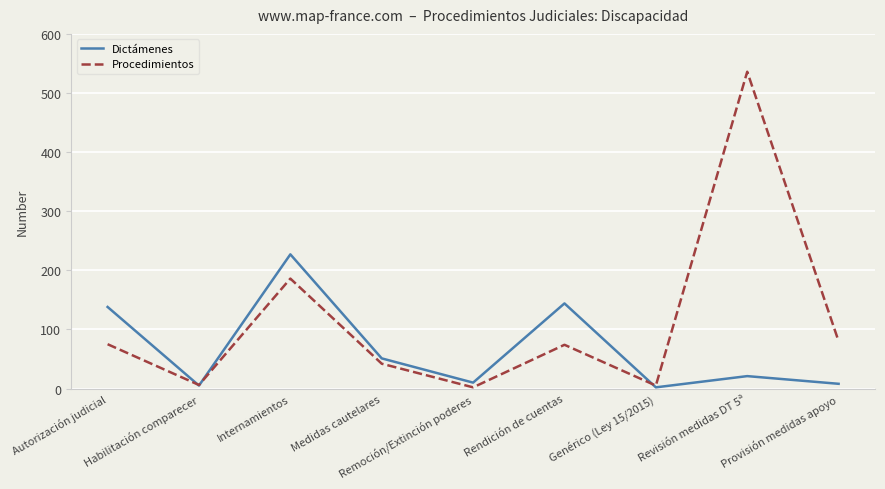

Does the chart display data point markers on the line(s)?

No